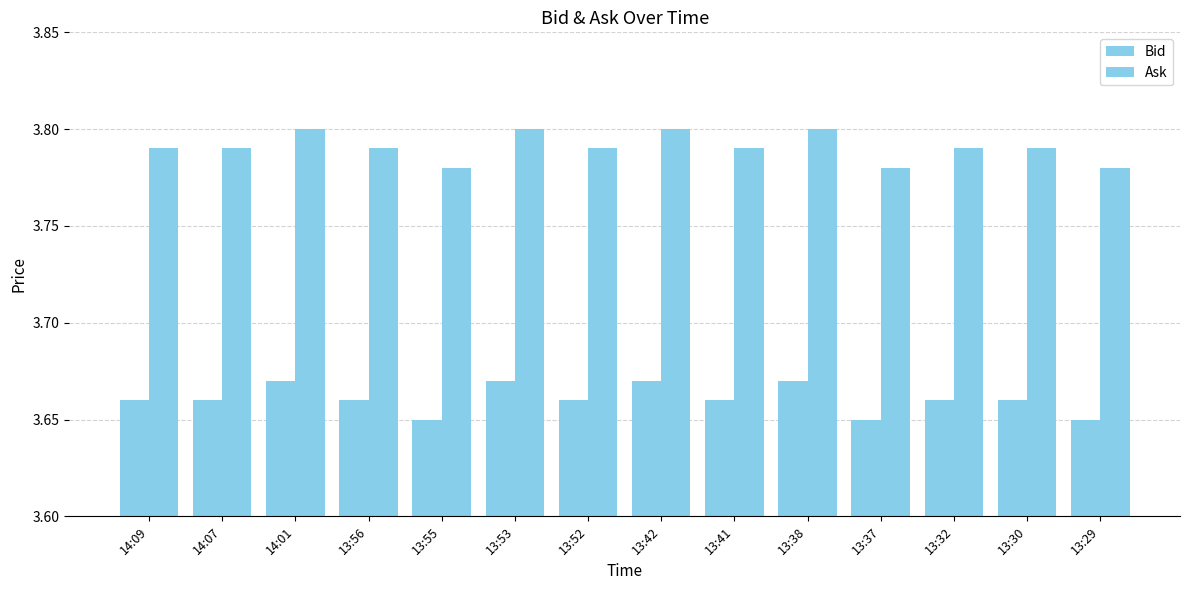

At which label is Ask closest to 3?

13:55